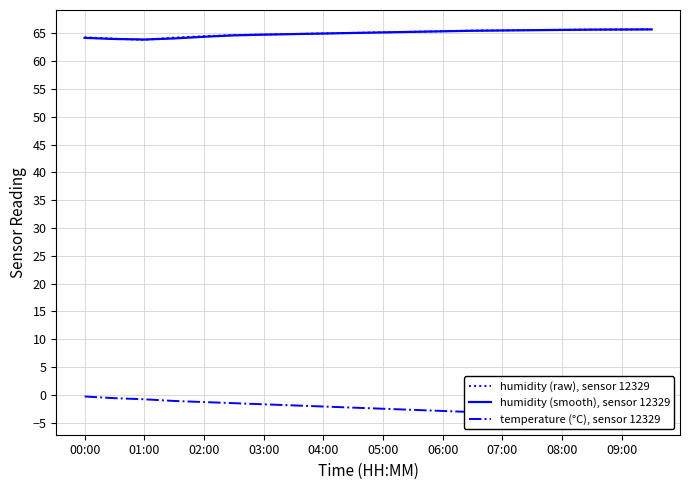

Which series has the largest range (max minus min)?

temperature (°C), sensor 12329